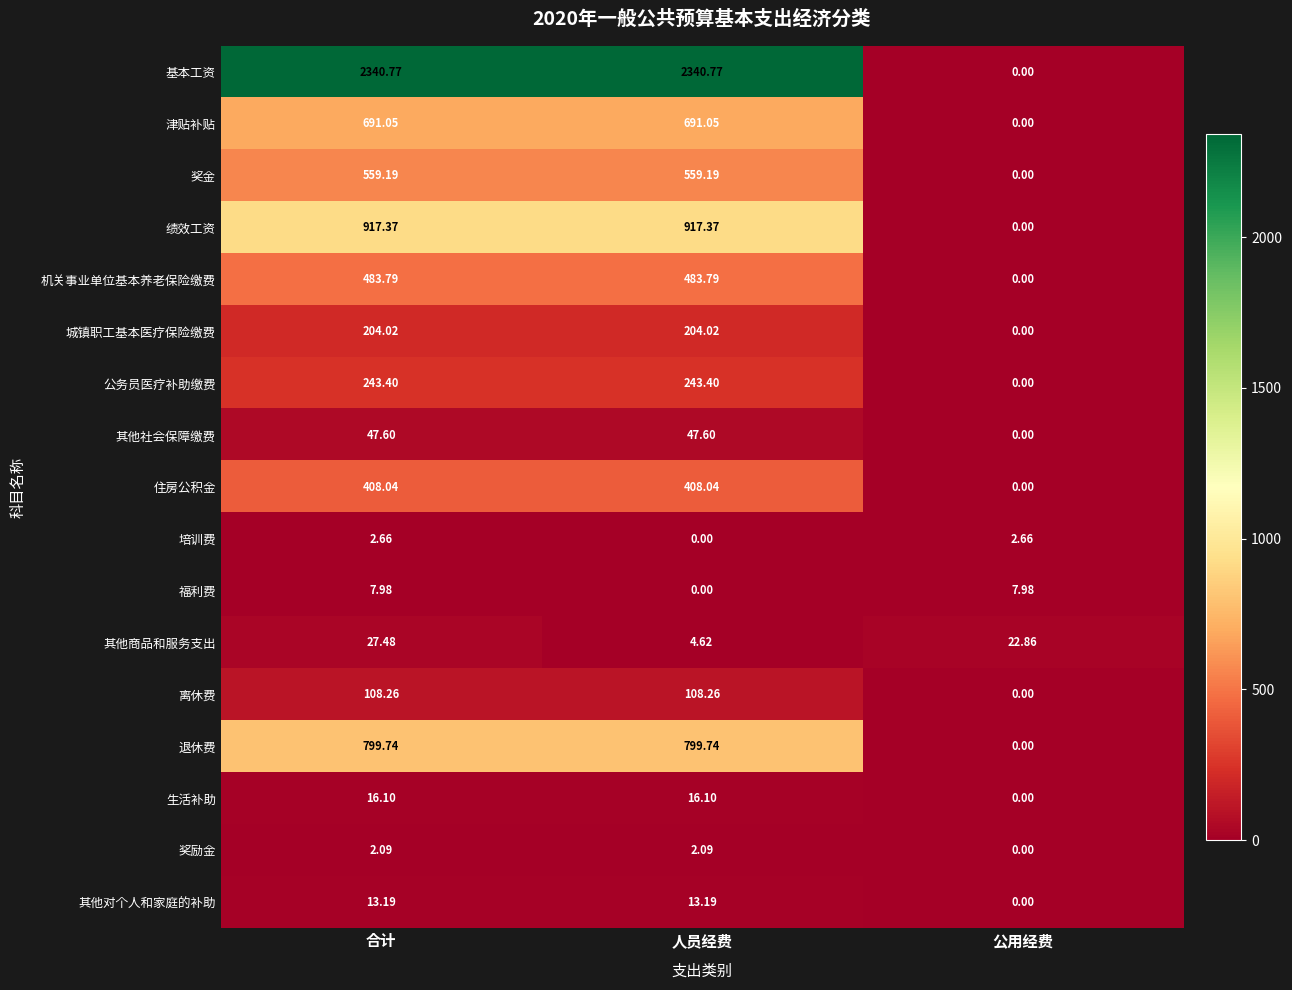

Where does the 奖励金 series first go above 2?

合计